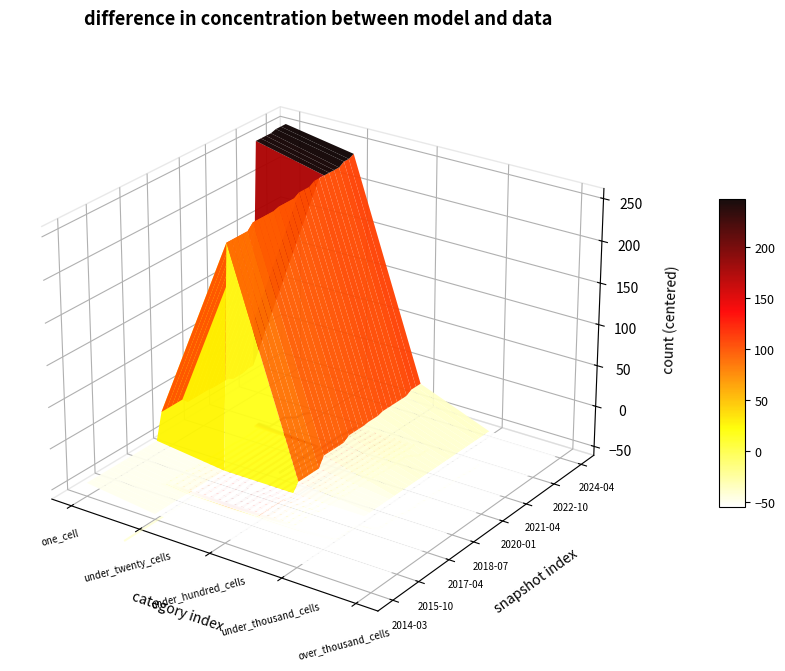

Reading left to right, transcribe all the data shown in this chart.

2014-03-28: one_cell=10	under_twenty_cells=0	under_hundred_cells=0	under_thousand_cells=0	over_thousand_cells=0
2014-09-08: one_cell=10	under_twenty_cells=0	under_hundred_cells=0	under_thousand_cells=0	over_thousand_cells=0
2015-01-19: one_cell=10	under_twenty_cells=0	under_hundred_cells=0	under_thousand_cells=0	over_thousand_cells=0
2015-04-09: one_cell=10	under_twenty_cells=0	under_hundred_cells=0	under_thousand_cells=0	over_thousand_cells=0
2015-07-03: one_cell=10	under_twenty_cells=0	under_hundred_cells=0	under_thousand_cells=0	over_thousand_cells=0
2015-10-01: one_cell=10	under_twenty_cells=0	under_hundred_cells=0	under_thousand_cells=0	over_thousand_cells=0
2016-01-04: one_cell=10	under_twenty_cells=0	under_hundred_cells=0	under_thousand_cells=0	over_thousand_cells=0
2016-04-05: one_cell=10	under_twenty_cells=0	under_hundred_cells=0	under_thousand_cells=0	over_thousand_cells=0
2016-07-04: one_cell=10	under_twenty_cells=0	under_hundred_cells=0	under_thousand_cells=0	over_thousand_cells=0
2016-10-07: one_cell=10	under_twenty_cells=0	under_hundred_cells=0	under_thousand_cells=0	over_thousand_cells=0
2016-12-27: one_cell=10	under_twenty_cells=0	under_hundred_cells=0	under_thousand_cells=0	over_thousand_cells=0
2017-04-12: one_cell=10	under_twenty_cells=0	under_hundred_cells=0	under_thousand_cells=0	over_thousand_cells=0
2017-07-24: one_cell=10	under_twenty_cells=0	under_hundred_cells=0	under_thousand_cells=0	over_thousand_cells=0
2017-10-12: one_cell=10	under_twenty_cells=0	under_hundred_cells=0	under_thousand_cells=0	over_thousand_cells=0
2017-12-22: one_cell=42	under_twenty_cells=271	under_hundred_cells=10	under_thousand_cells=0	over_thousand_cells=0
2018-04-09: one_cell=42	under_twenty_cells=271	under_hundred_cells=10	under_thousand_cells=0	over_thousand_cells=0
2018-07-11: one_cell=42	under_twenty_cells=271	under_hundred_cells=10	under_thousand_cells=0	over_thousand_cells=0
2018-09-28: one_cell=42	under_twenty_cells=271	under_hundred_cells=10	under_thousand_cells=0	over_thousand_cells=0
2019-01-01: one_cell=42	under_twenty_cells=271	under_hundred_cells=10	under_thousand_cells=0	over_thousand_cells=0
2019-04-06: one_cell=35	under_twenty_cells=278	under_hundred_cells=22	under_thousand_cells=0	over_thousand_cells=0
2019-07-01: one_cell=35	under_twenty_cells=278	under_hundred_cells=22	under_thousand_cells=0	over_thousand_cells=0
2019-10-09: one_cell=35	under_twenty_cells=278	under_hundred_cells=22	under_thousand_cells=0	over_thousand_cells=0
2020-01-01: one_cell=35	under_twenty_cells=278	under_hundred_cells=22	under_thousand_cells=0	over_thousand_cells=0
2020-04-01: one_cell=35	under_twenty_cells=278	under_hundred_cells=22	under_thousand_cells=0	over_thousand_cells=0
2020-07-01: one_cell=34	under_twenty_cells=280	under_hundred_cells=27	under_thousand_cells=0	over_thousand_cells=0
2020-10-01: one_cell=34	under_twenty_cells=280	under_hundred_cells=27	under_thousand_cells=0	over_thousand_cells=0
2021-01-01: one_cell=34	under_twenty_cells=280	under_hundred_cells=27	under_thousand_cells=0	over_thousand_cells=0
2021-04-01: one_cell=34	under_twenty_cells=280	under_hundred_cells=27	under_thousand_cells=0	over_thousand_cells=0
2021-07-01: one_cell=30	under_twenty_cells=284	under_hundred_cells=28	under_thousand_cells=0	over_thousand_cells=0
2021-10-01: one_cell=30	under_twenty_cells=284	under_hundred_cells=28	under_thousand_cells=0	over_thousand_cells=0
2022-01-01: one_cell=30	under_twenty_cells=284	under_hundred_cells=28	under_thousand_cells=0	over_thousand_cells=0
2022-04-01: one_cell=32	under_twenty_cells=288	under_hundred_cells=30	under_thousand_cells=0	over_thousand_cells=0
2022-07-01: one_cell=32	under_twenty_cells=288	under_hundred_cells=30	under_thousand_cells=0	over_thousand_cells=0
2022-10-01: one_cell=308	under_twenty_cells=288	under_hundred_cells=30	under_thousand_cells=0	over_thousand_cells=0
2023-01-01: one_cell=308	under_twenty_cells=288	under_hundred_cells=30	under_thousand_cells=0	over_thousand_cells=0
2023-04-01: one_cell=308	under_twenty_cells=288	under_hundred_cells=30	under_thousand_cells=0	over_thousand_cells=0
2023-07-01: one_cell=308	under_twenty_cells=288	under_hundred_cells=30	under_thousand_cells=0	over_thousand_cells=0
2023-10-01: one_cell=310	under_twenty_cells=292	under_hundred_cells=34	under_thousand_cells=0	over_thousand_cells=0
2024-01-01: one_cell=310	under_twenty_cells=292	under_hundred_cells=34	under_thousand_cells=0	over_thousand_cells=0
2024-04-01: one_cell=310	under_twenty_cells=295	under_hundred_cells=34	under_thousand_cells=0	over_thousand_cells=0